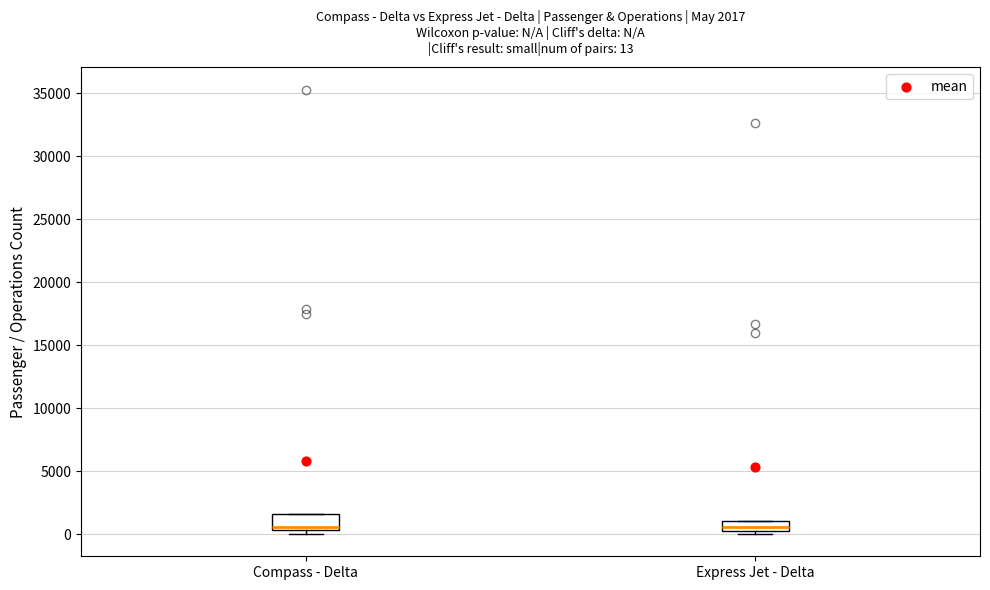

Which box is the tallest, from its lower edge to its upper edge?

Compass - Delta